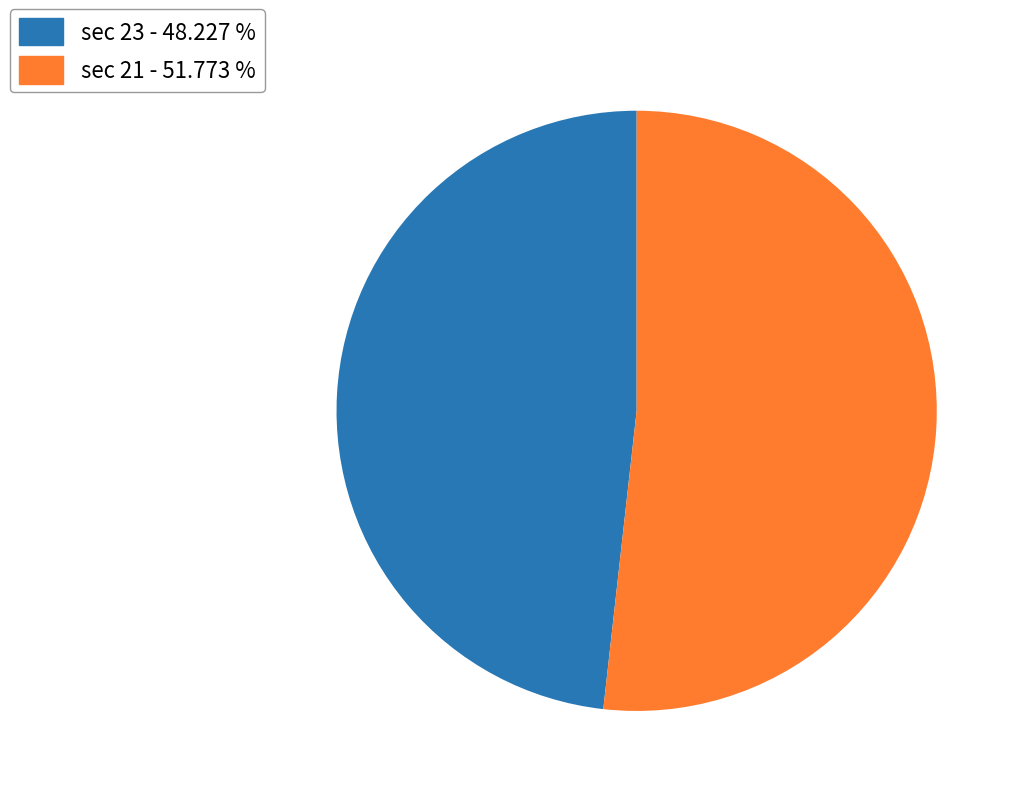

Does any single category account for the majority?

Yes